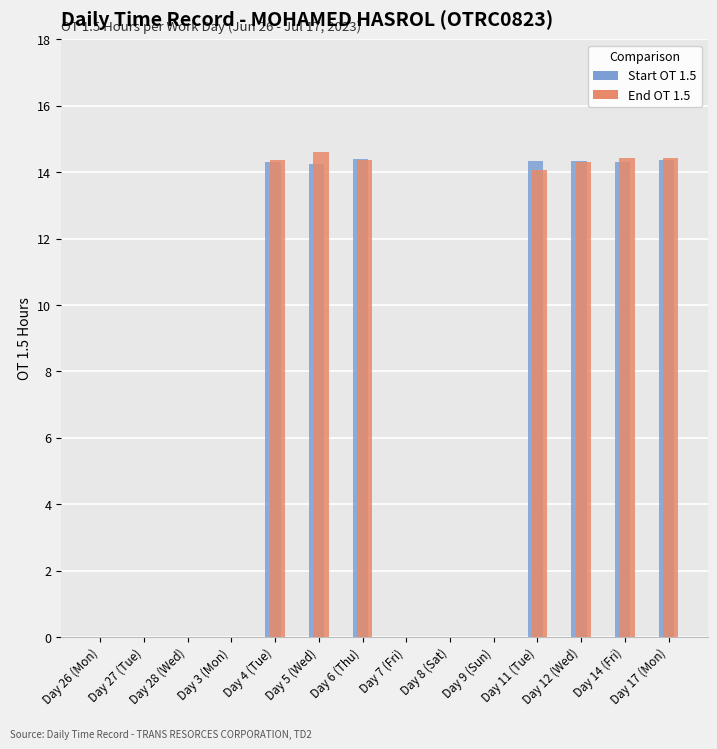

At which label does End OT 1.5 reach its peak?

Day 5 (Wed)